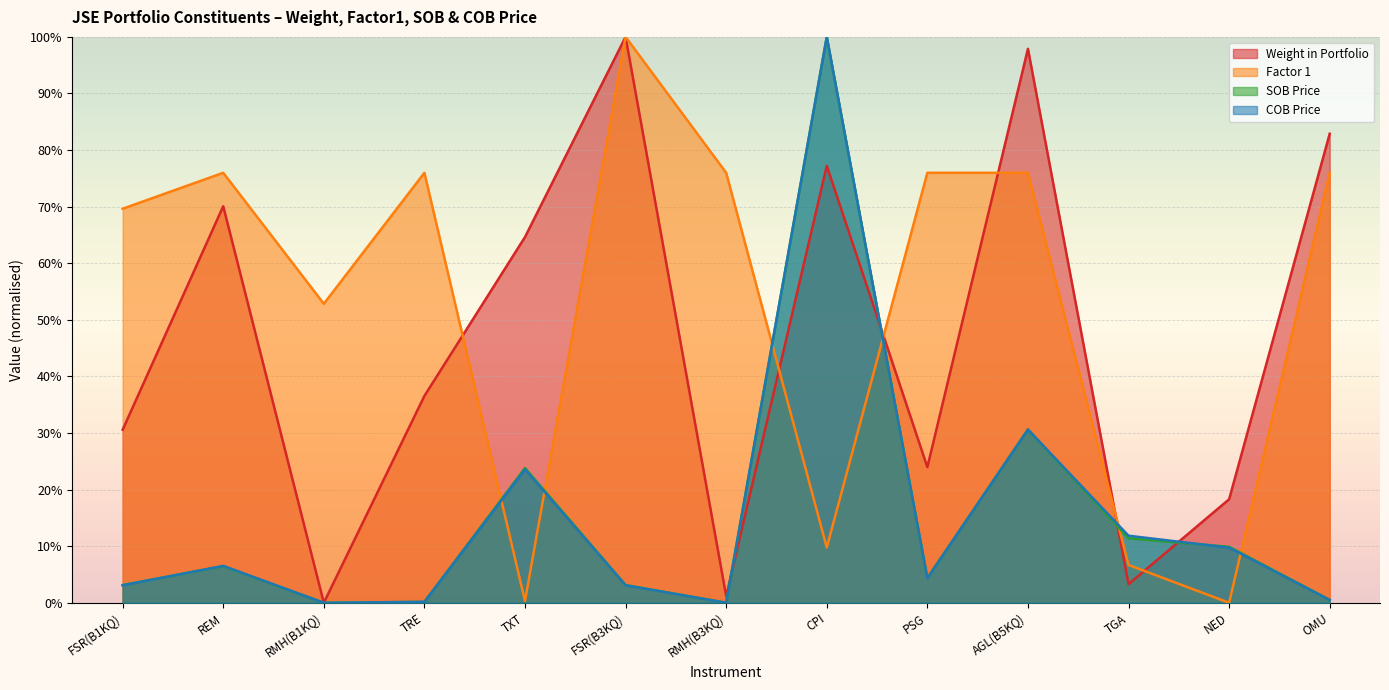

Is the value of Factor 1 at AGL(B5KQ) greater than the value of SOB Price at OMU?

Yes